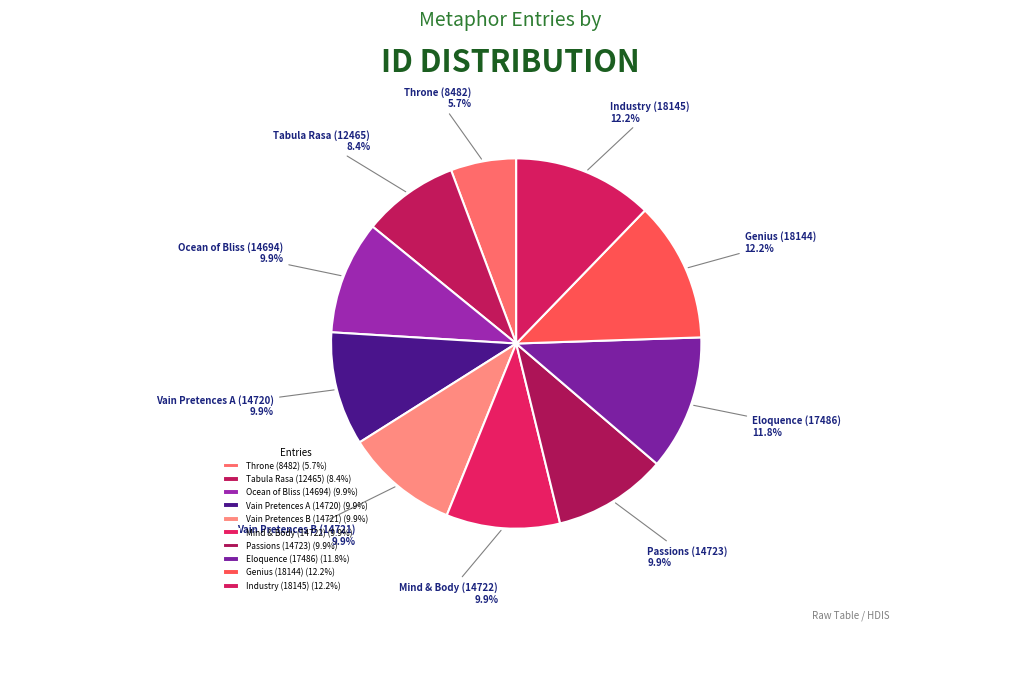

To the nearest percent, what is the average slice percentage?

10%